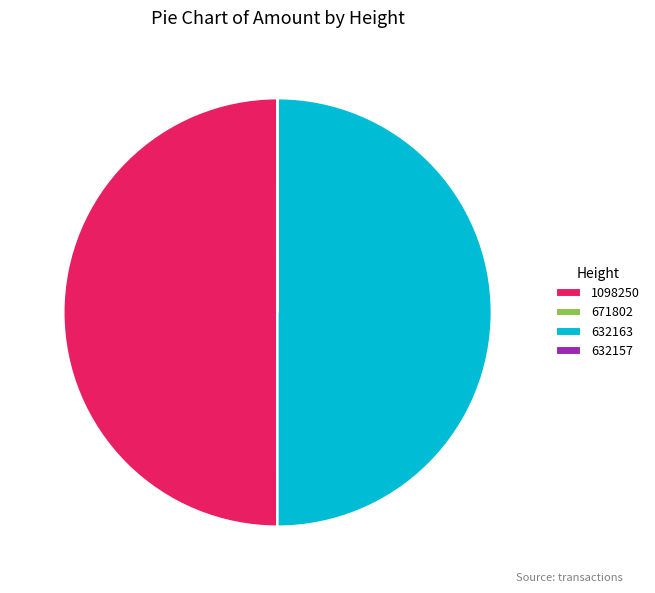

The 1098250 slice represents 37% of the pie. True or false?

False